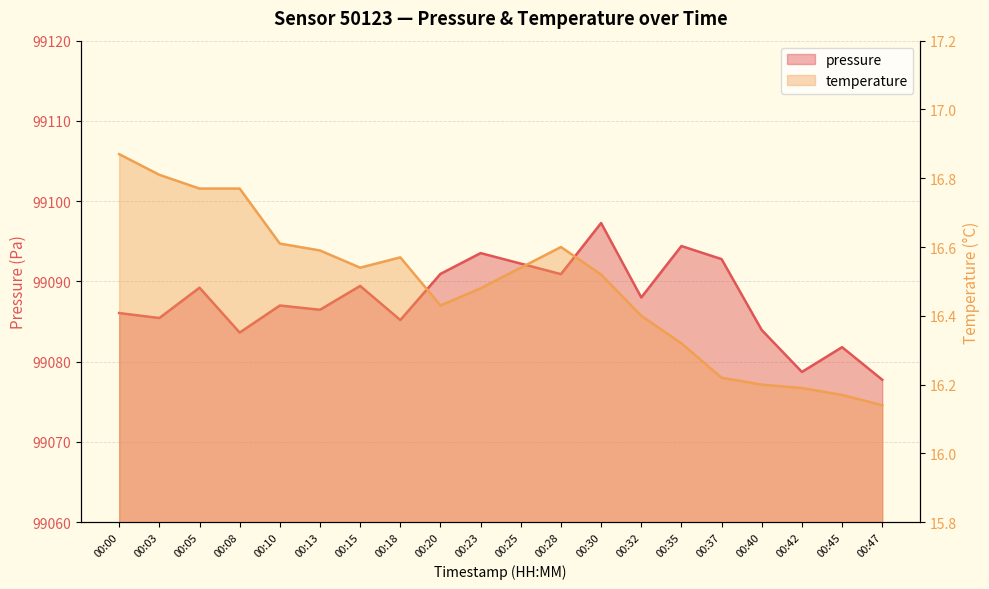

Rank the categories by temperature value from lowest to highest.

00:47, 00:45, 00:42, 00:40, 00:37, 00:35, 00:32, 00:20, 00:23, 00:30, 00:15, 00:25, 00:18, 00:13, 00:28, 00:10, 00:05, 00:08, 00:03, 00:00